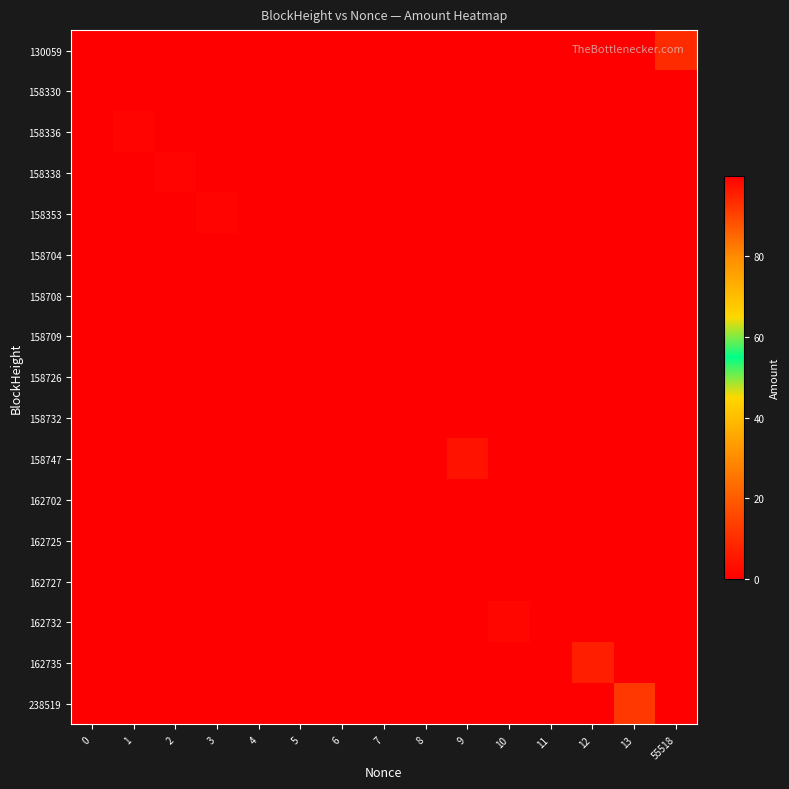

What is the difference between the highest and lowest values at 3?

1.0